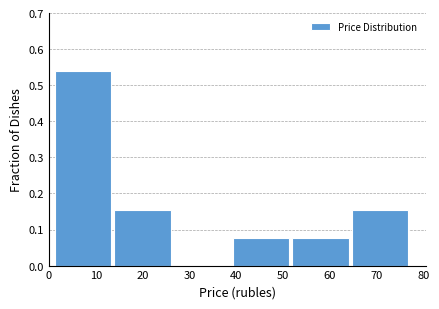

Reading left to right, transcribe this chart: for each bar, give the range it covers on the x-axis and its height. Neither the bar edges nor the heights are printed on the chart, so give them approximately, as read against the axes.

1 to 14: 0.54
14 to 27: 0.15
27 to 39: 0
39 to 52: 0.08
52 to 65: 0.08
65 to 77: 0.15